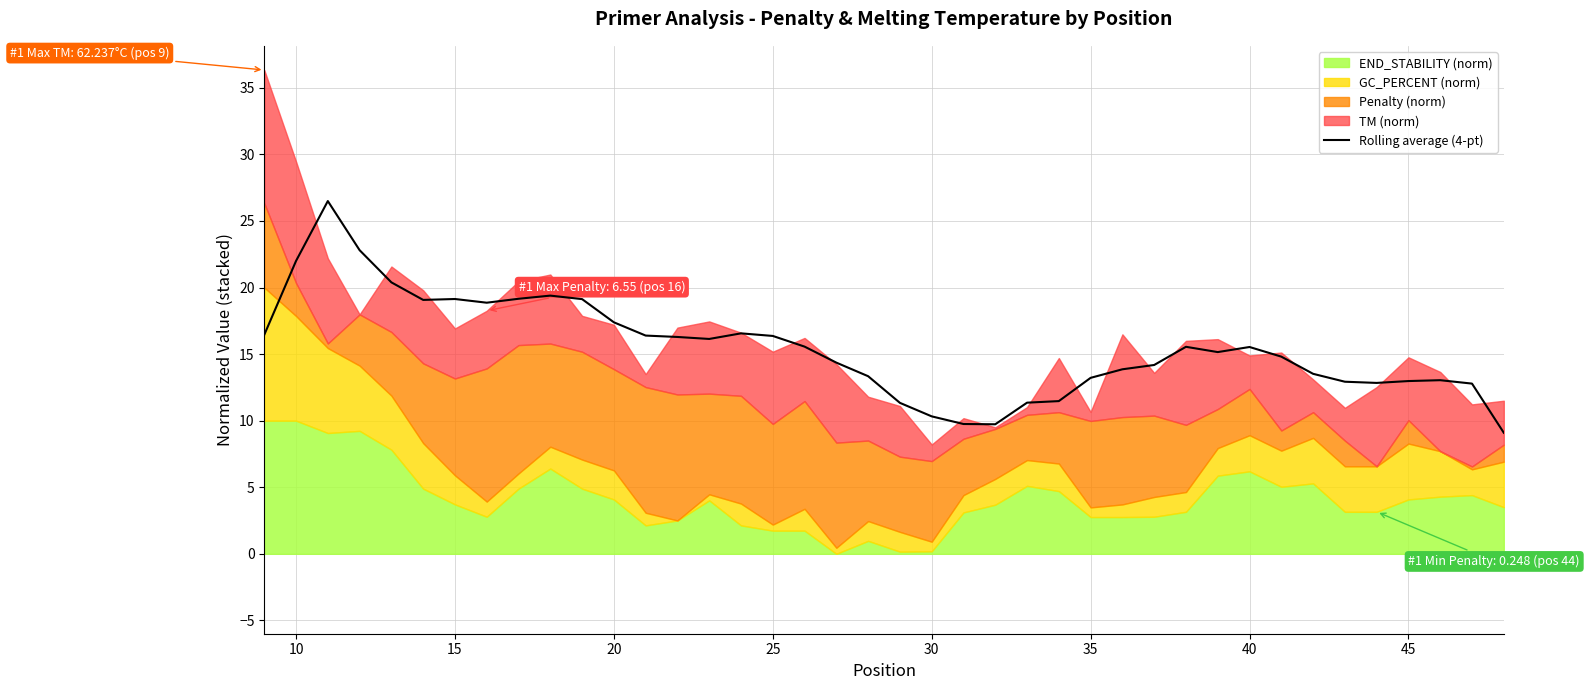

How many points are lower than both their immediate neighbors (excluding endpoints)?

6